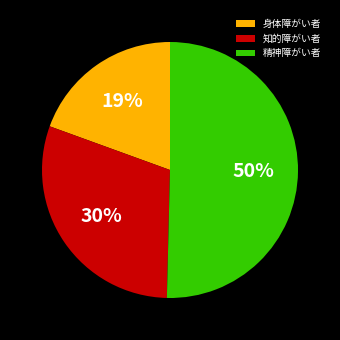

To the nearest percent, what is the difference between the 精神障がい者 and 身体障がい者 slice percentages?

31%